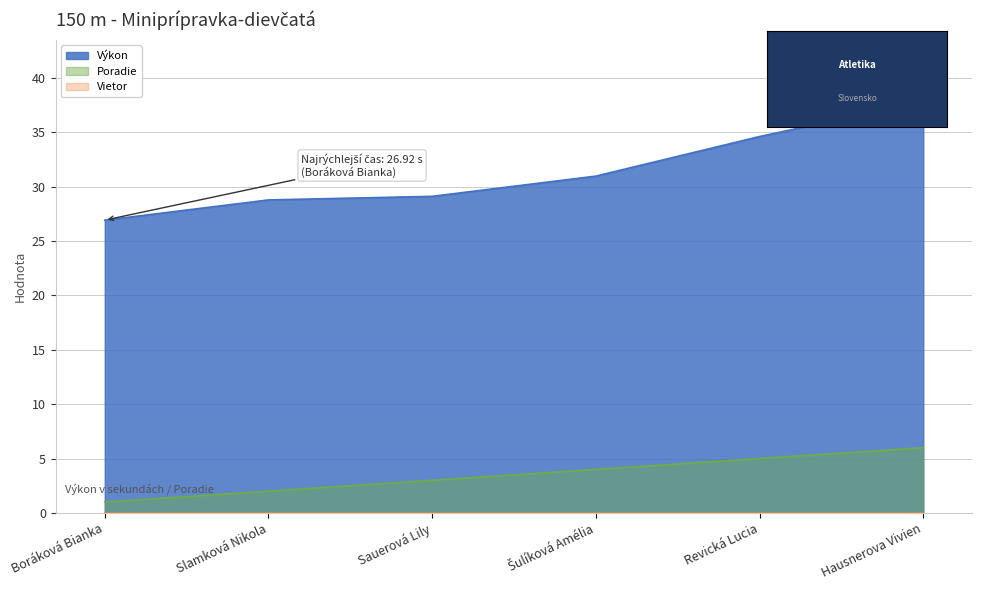

How many data points in Výkon are above 30?

3